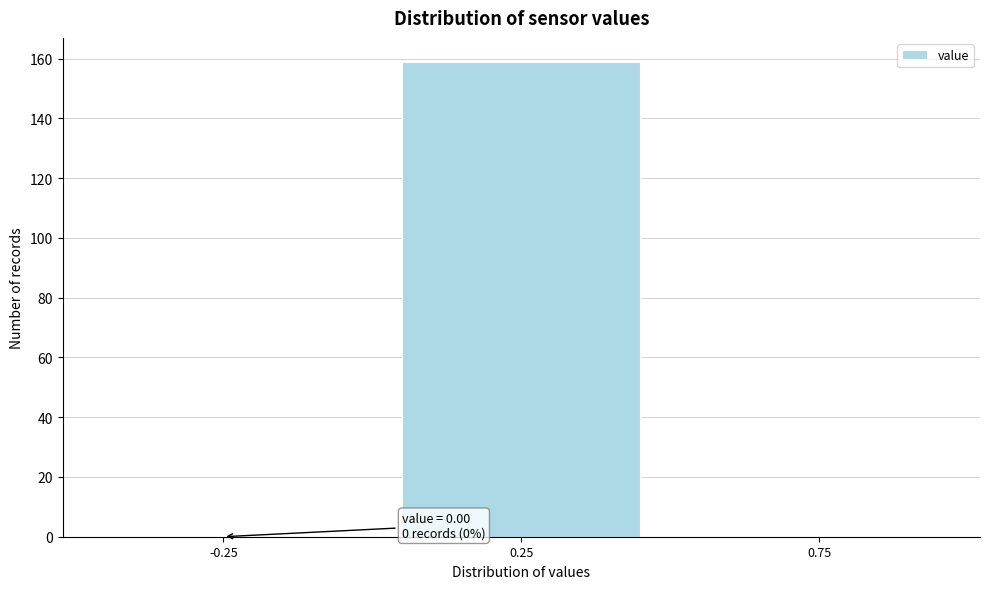

Which range on the x-axis has the tallest bar?

0.0 to 0.5